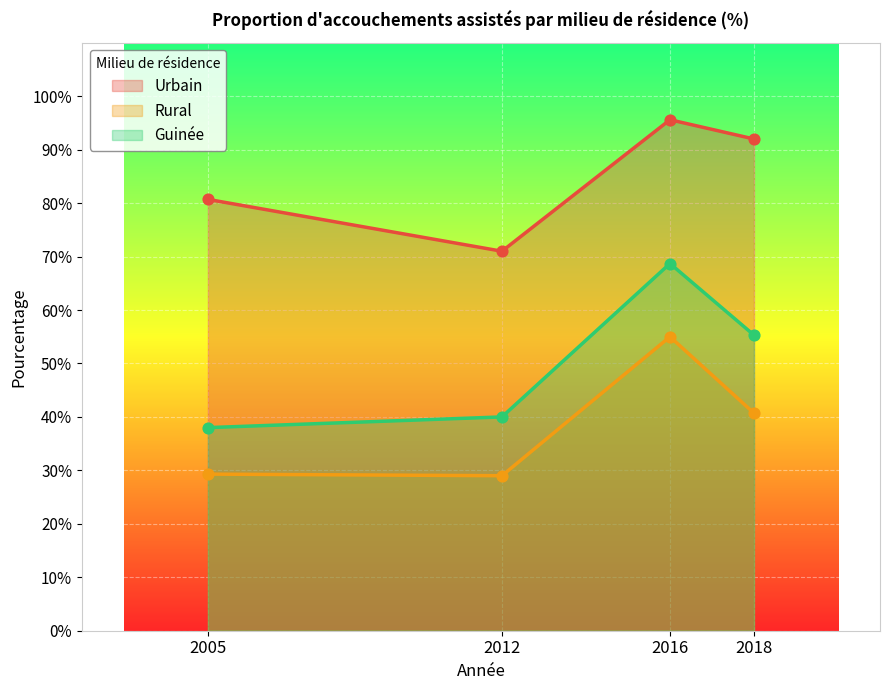

At how many categories does at least one series exceed 29?

4